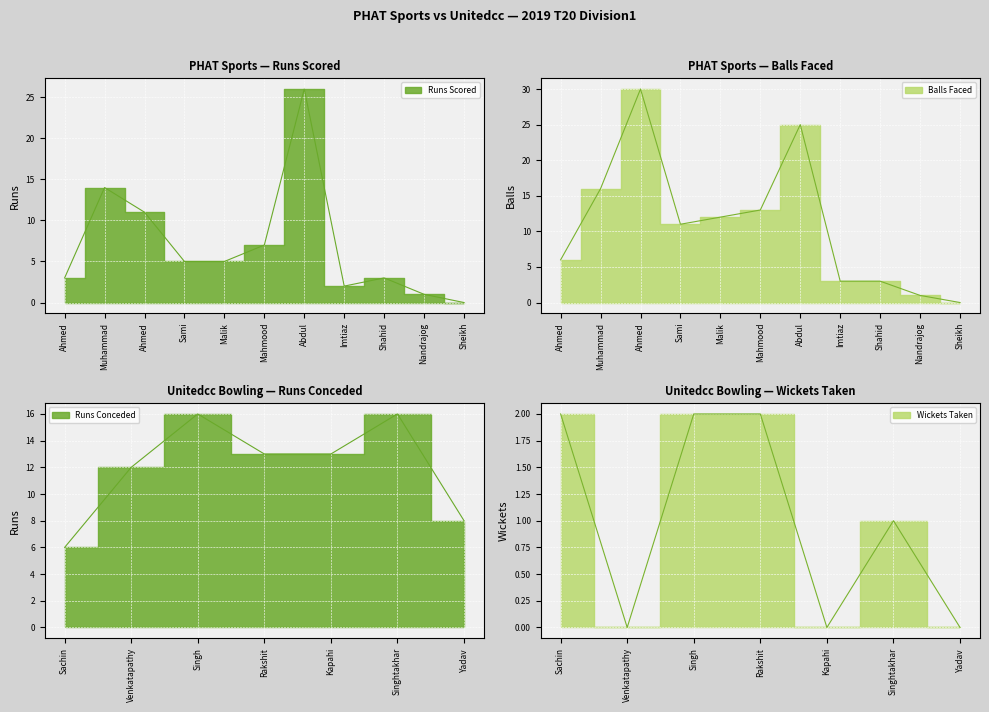

Where do PHAT Sports Balls Faced and PHAT Sports Batsmen Runs first cross each other?

Mahmood and Abdul